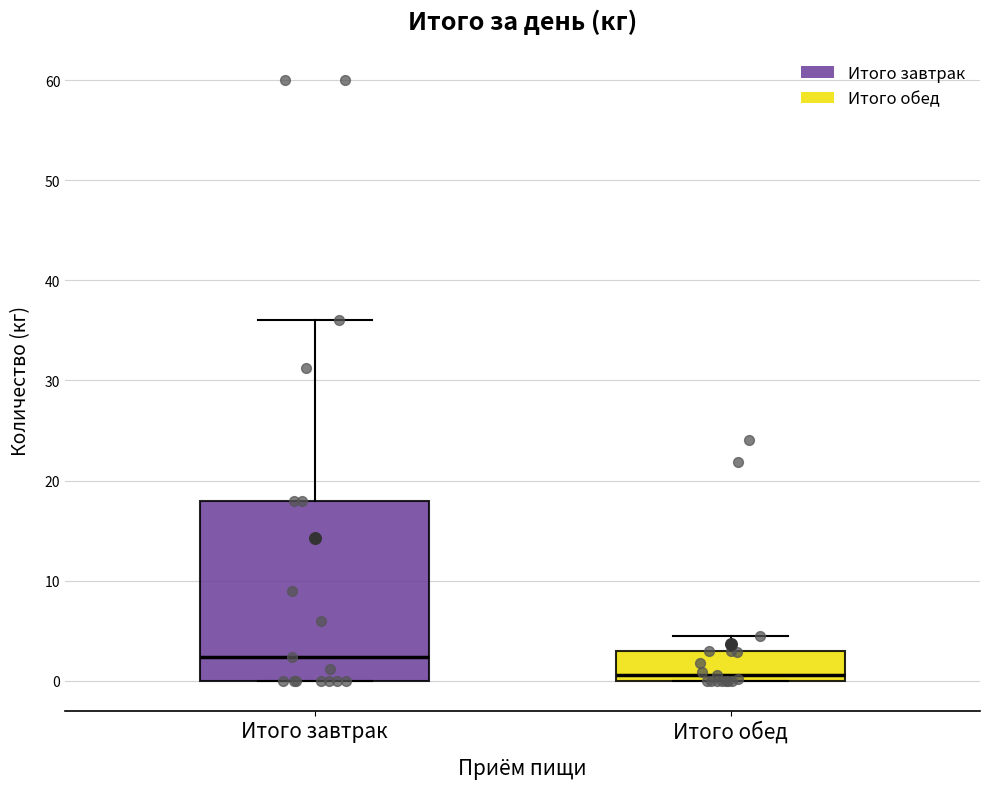

Reading left to right, transcribe this box plot: for each box, give where its median line is, the range the box spans, and where its two whiskers end, as read against the y-axis. The values are not printed on the chart, so give them approximately, as read against the axis.

Итого завтрак: median 2, box 0 to 18, whiskers 0 to 36
Итого обед: median 1, box 0 to 3, whiskers 0 to 5